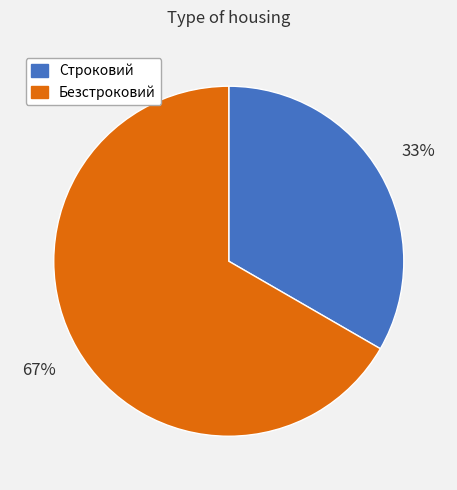

Is the sum of Строковий and Безстроковий greater than half?

Yes